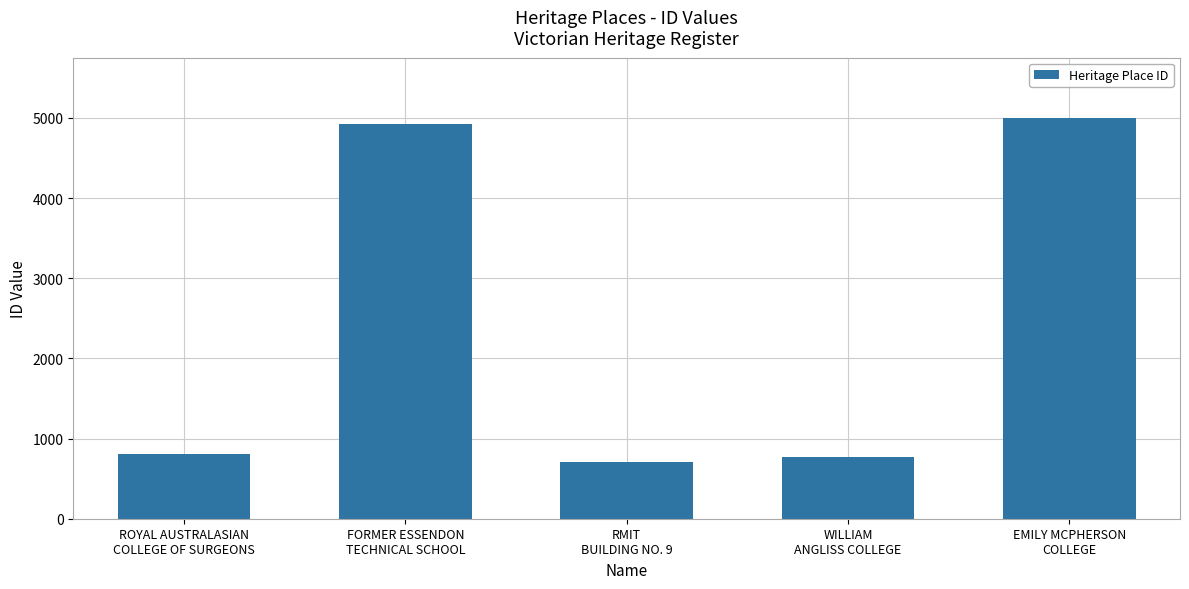

Which has a higher value, FORMER ESSENDON
TECHNICAL SCHOOL or WILLIAM
ANGLISS COLLEGE?

FORMER ESSENDON
TECHNICAL SCHOOL